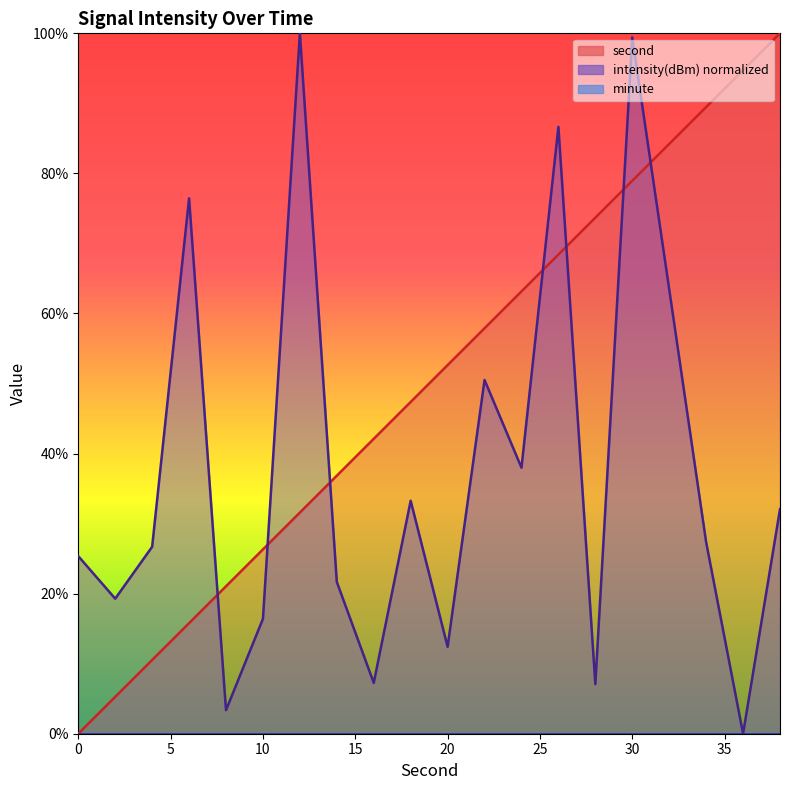

True or false: intensity and second intersect in this chart.

True